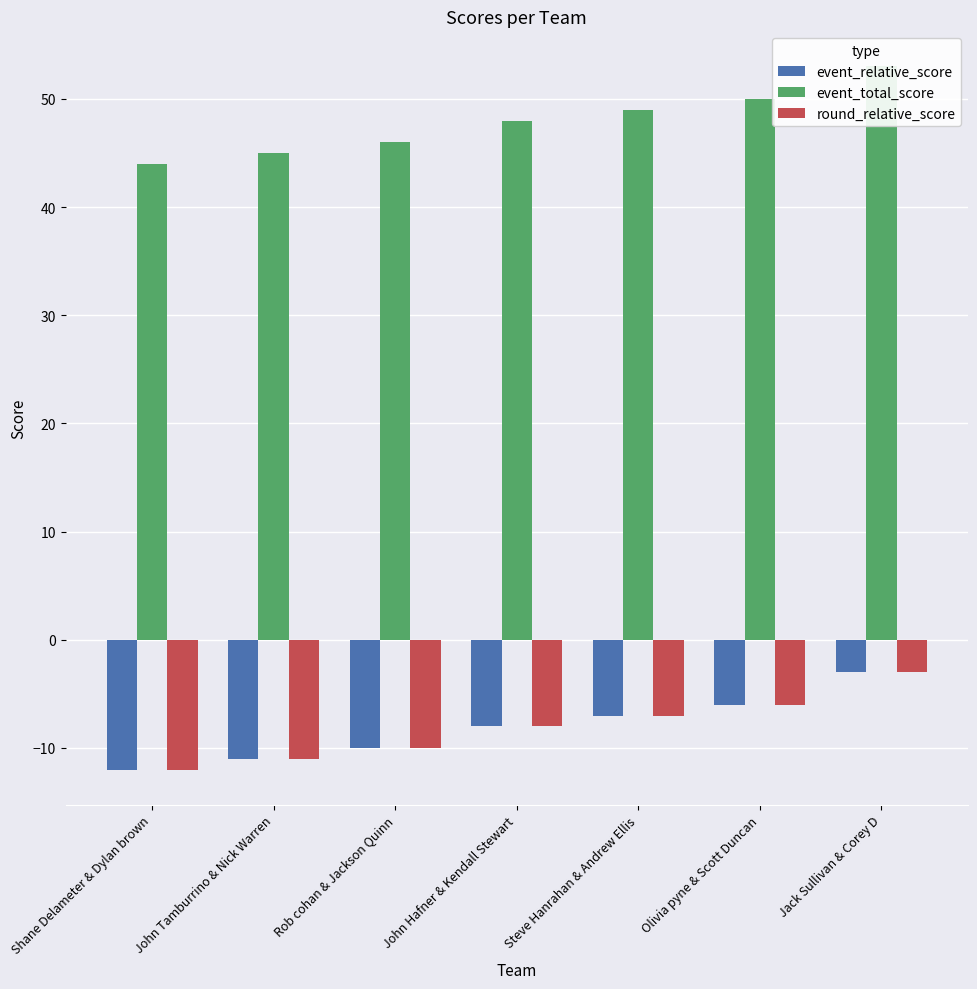

What is the sum of all event_total_score values?

335